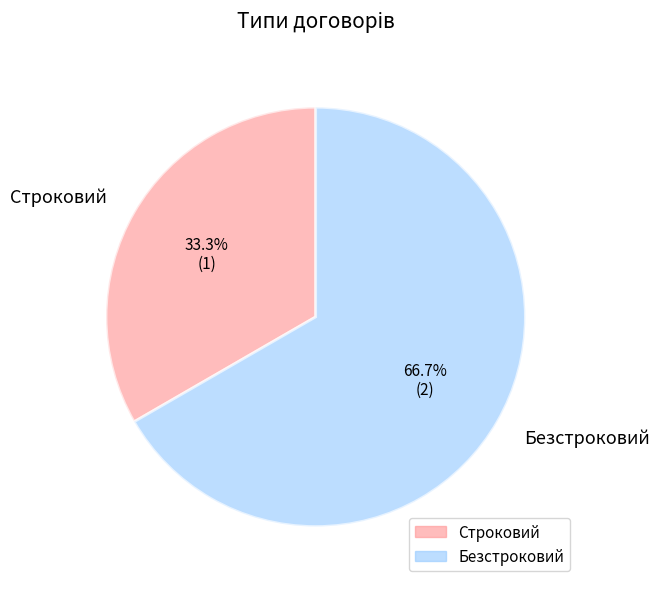

What percentage is the Безстроковий slice, to the nearest percent?

67%